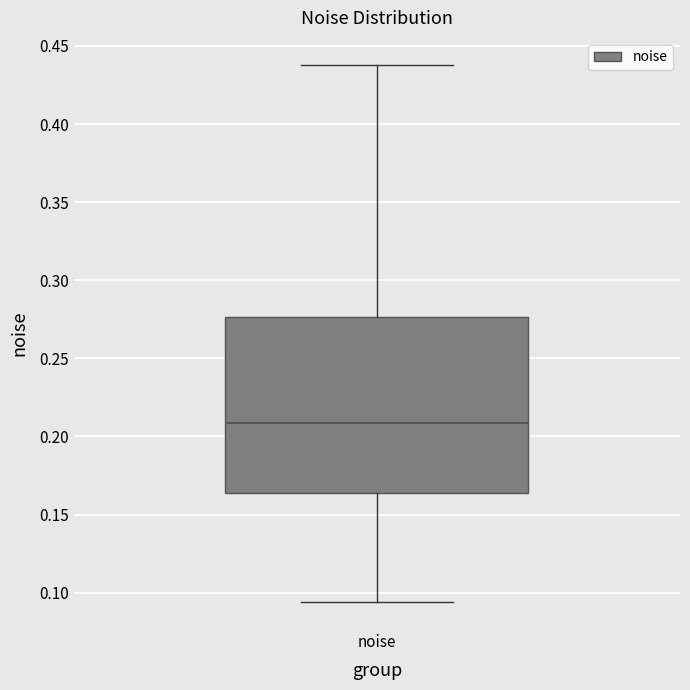

Transcribe this box plot: give where the median line is, the range the box spans, and where the two whiskers end, as read against the y-axis. The values are not printed on the chart, so give them approximately, as read against the axis.

median 0.210, box 0.165 to 0.275, whiskers 0.095 to 0.440